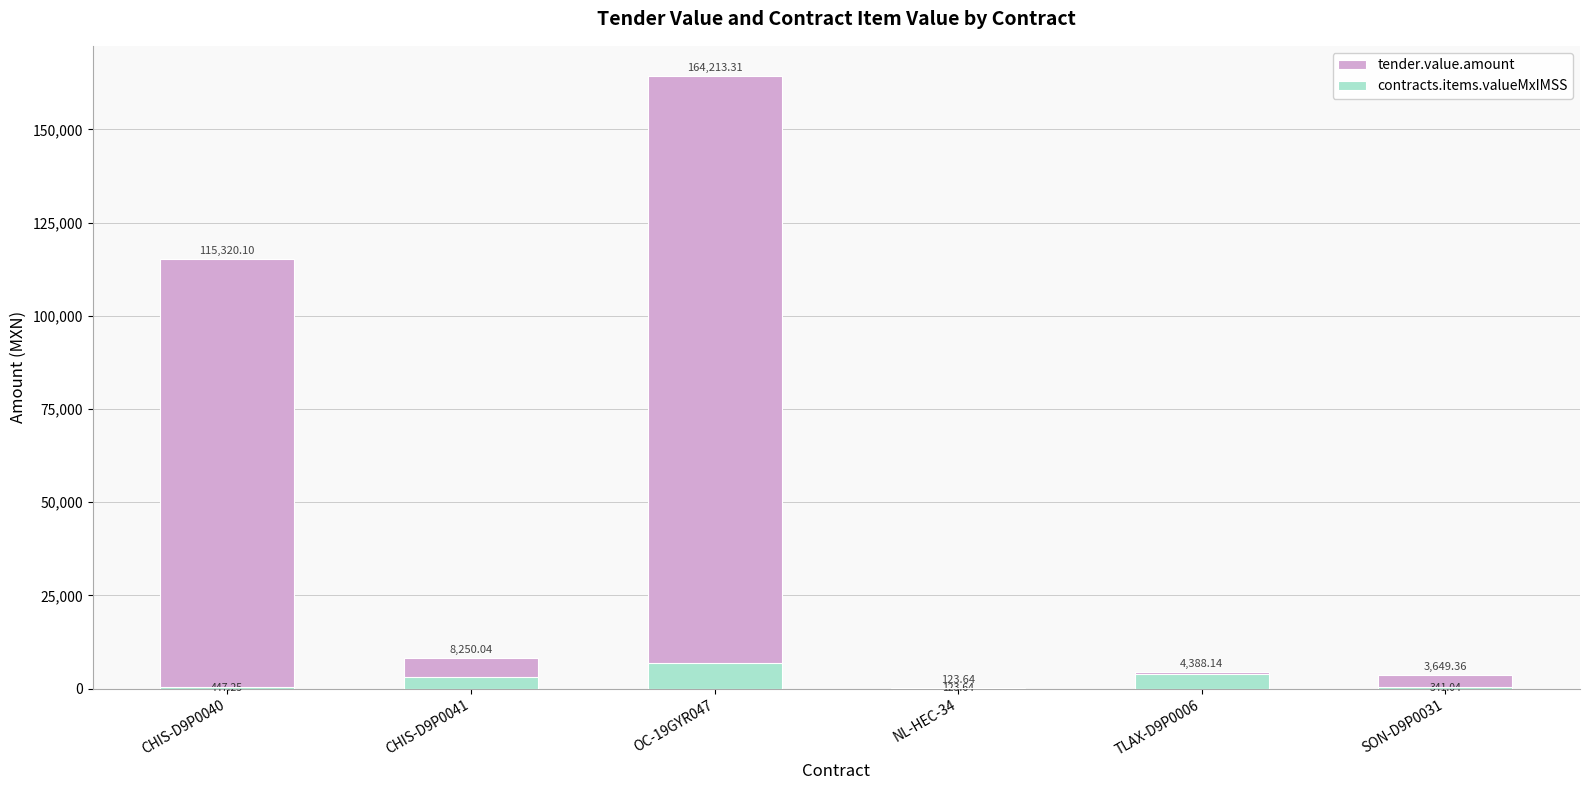

Which label corresponds to the largest value in the chart?

OC-19GYR047